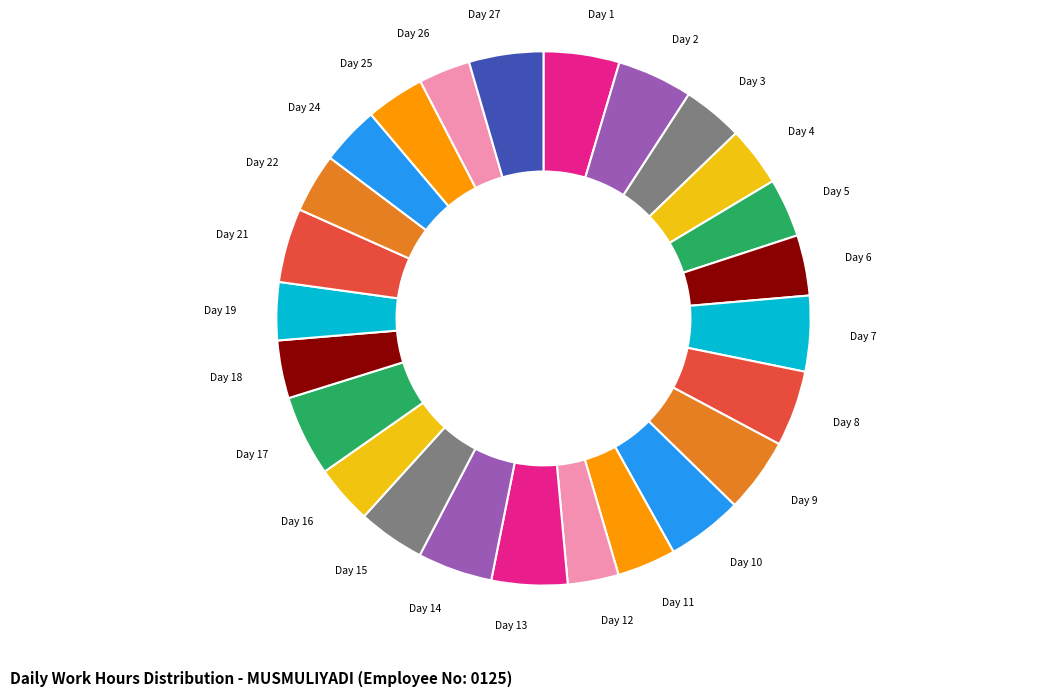

How many slices are in this pie chart?

25